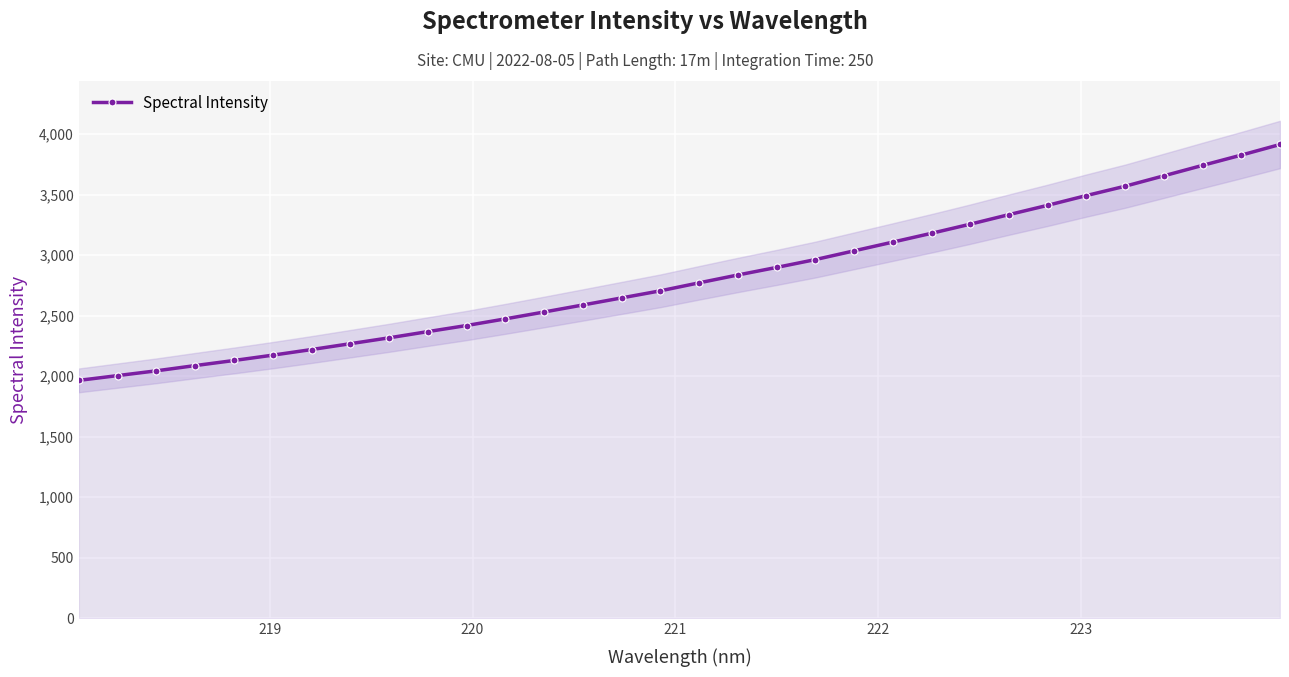

Count the number of categories in the chart.

32